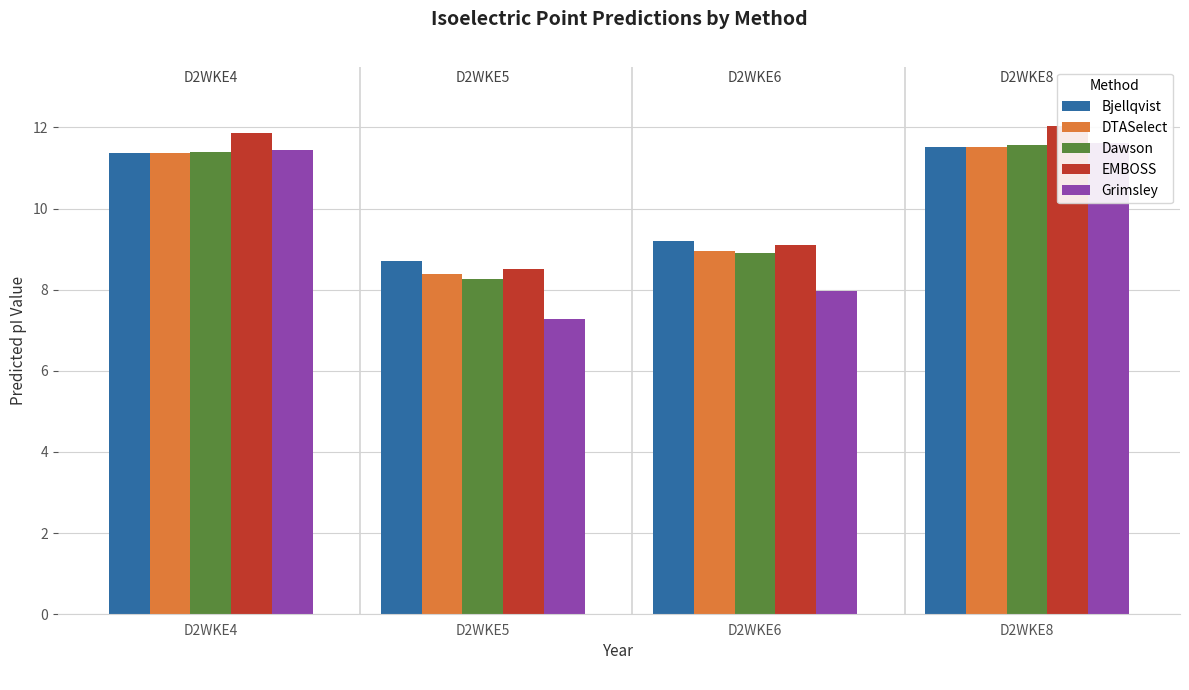

Is it true that DTASelect equals 11.5 at D2WKE8?

True